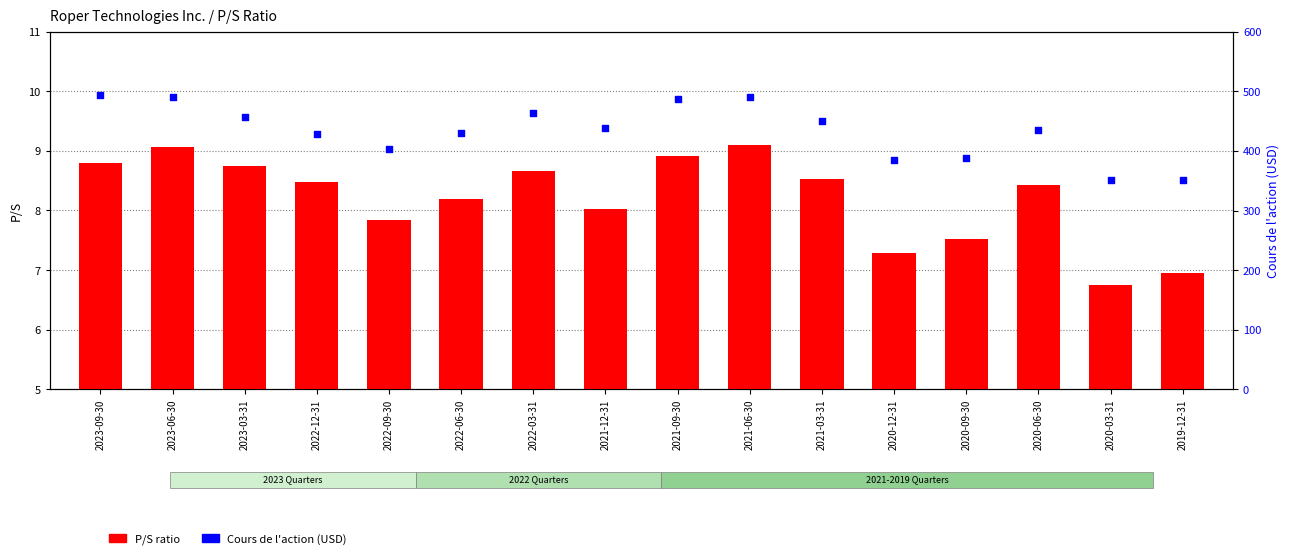

At how many categories does at least one series exceed 368?

14